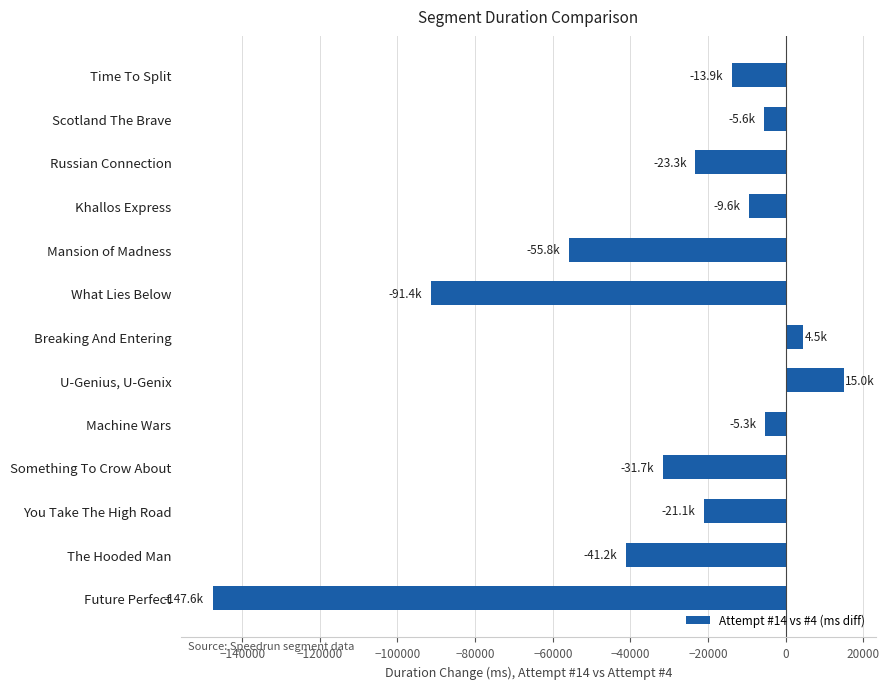

At which category does the chart reach its minimum across all series?

Future Perfect